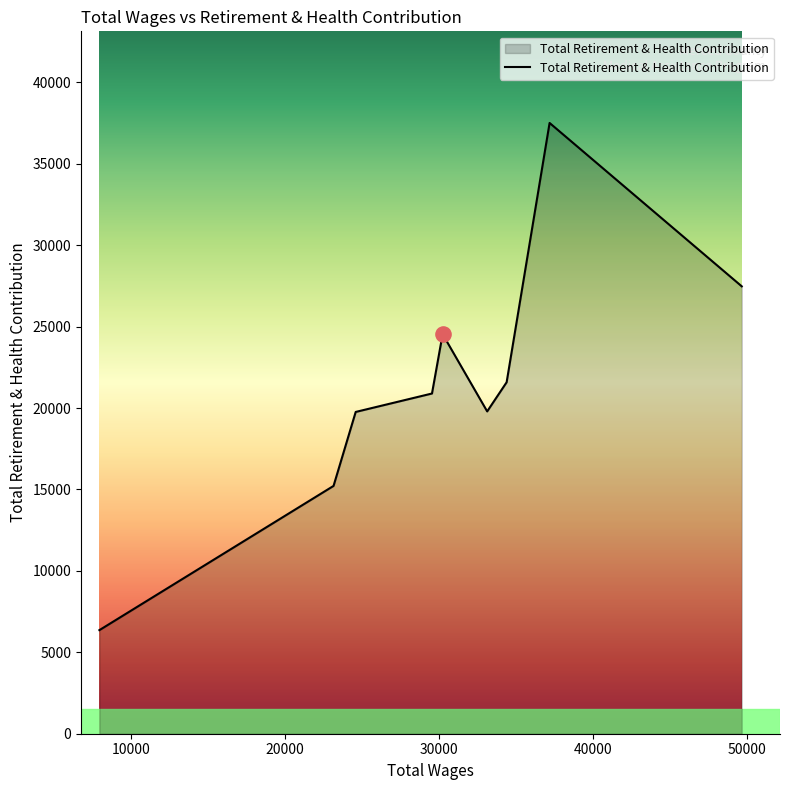

What is the difference between the maximum and minimum values?

31146